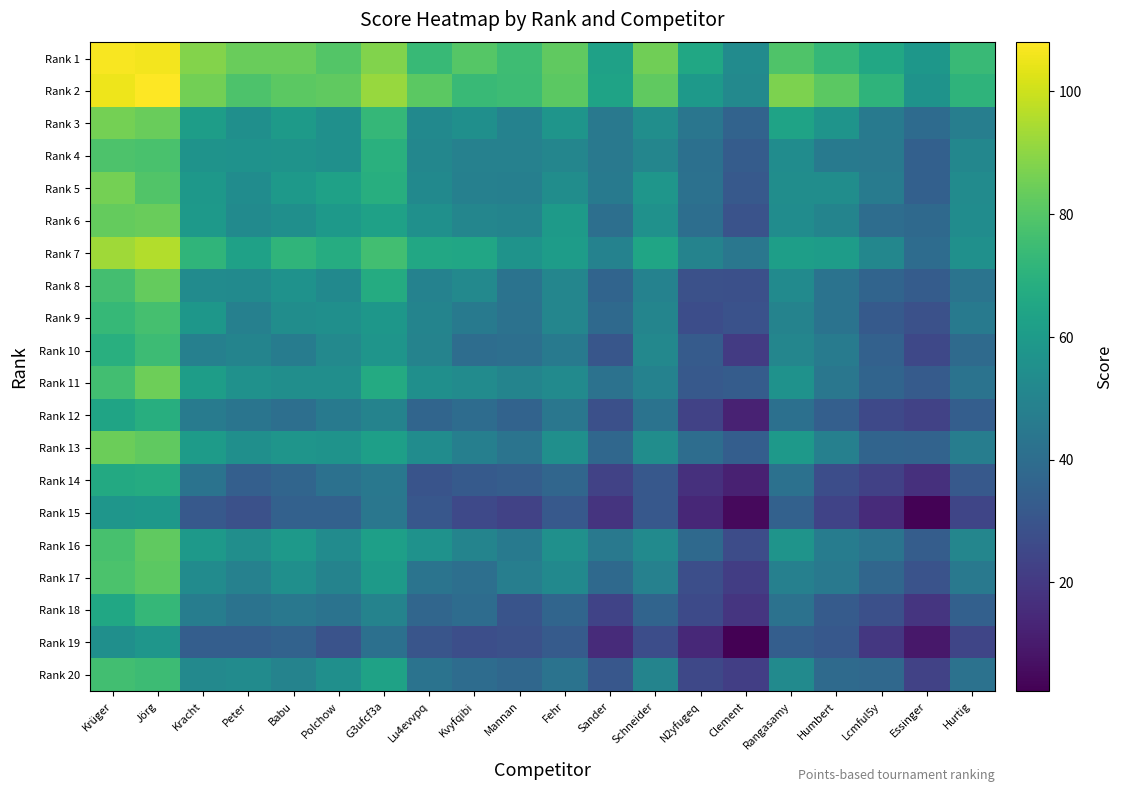

What is the total value across all series at Sander?

759.8